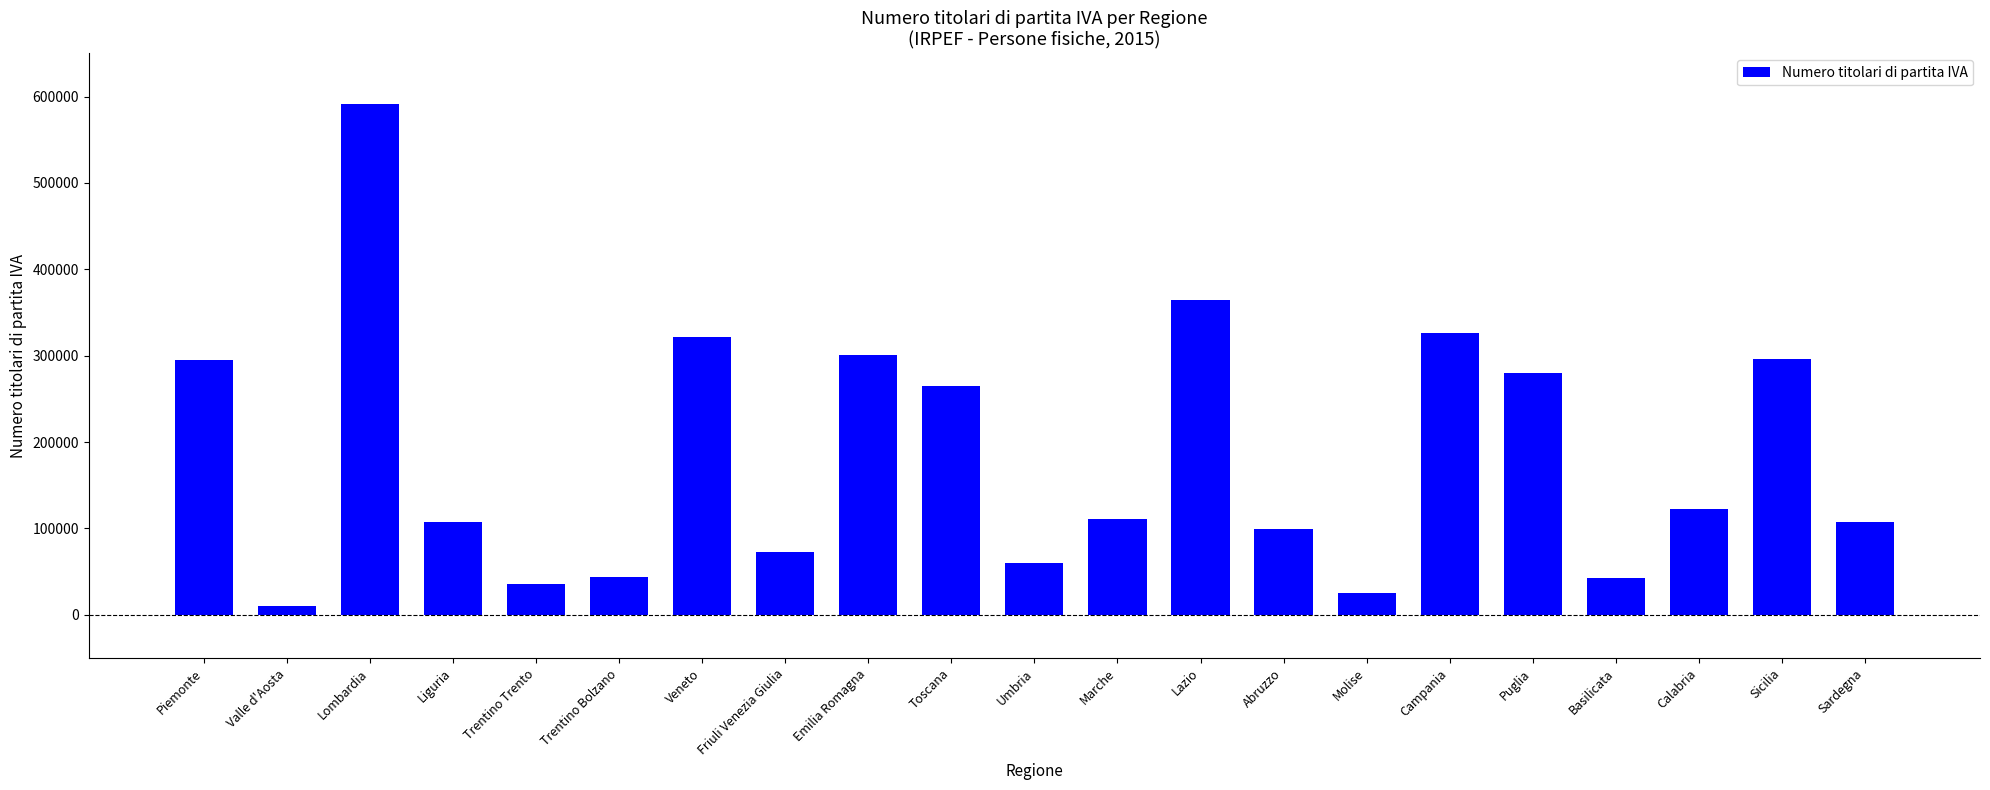

What is the ratio of the value at Sardegna to the value at Basilicata?

2.5